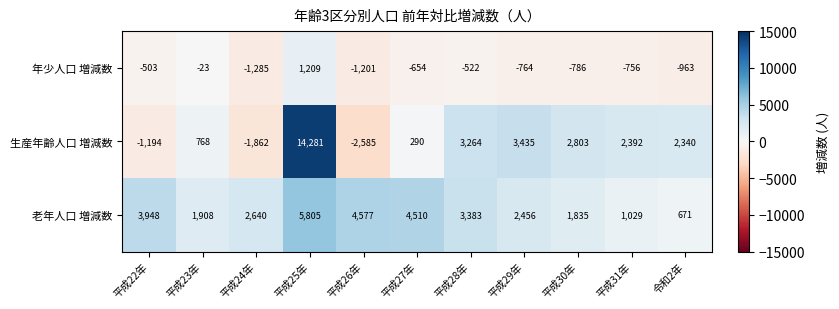

True or false: 生産年齢人口 増減数 has a value of 5973 at 平成29年.

False